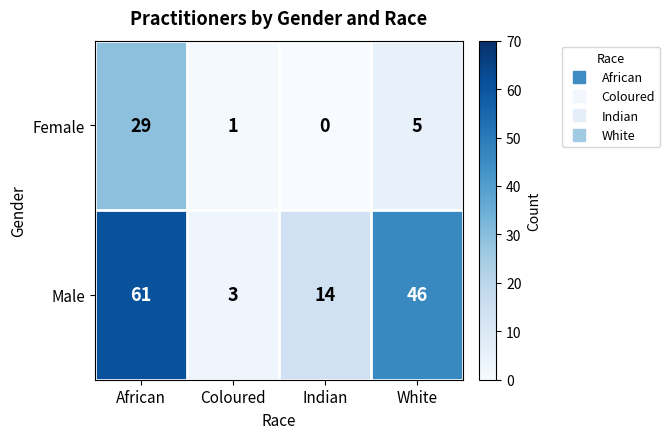

Reading right to left, list all the values displayed in this chart.

Female: 5	0	1	29
Male: 46	14	3	61